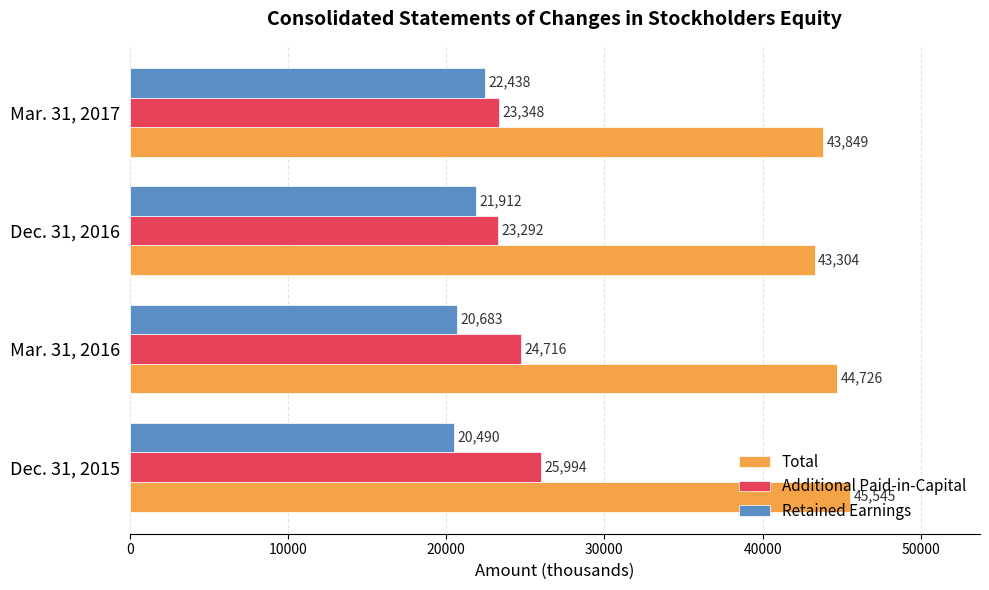

What is the difference between the highest and lowest values at Dec. 31, 2016?

21392